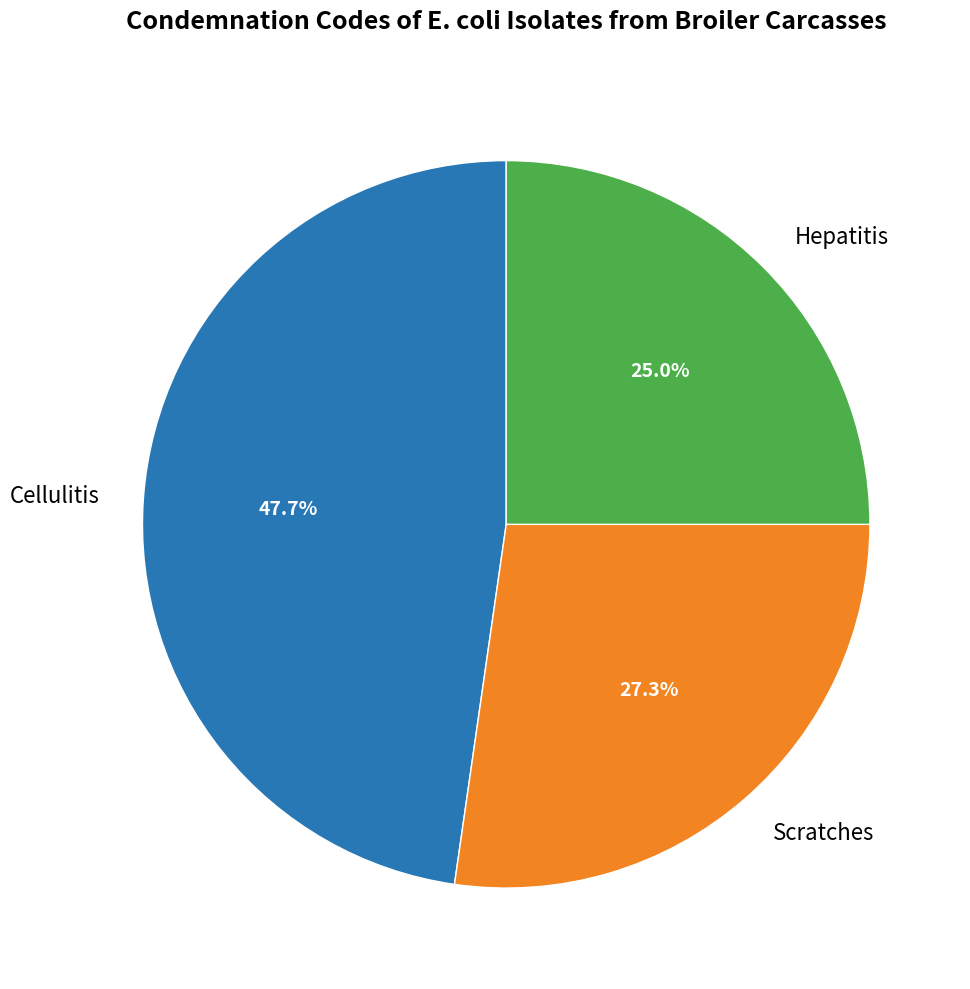

To the nearest percent, what is the average slice percentage?

33%